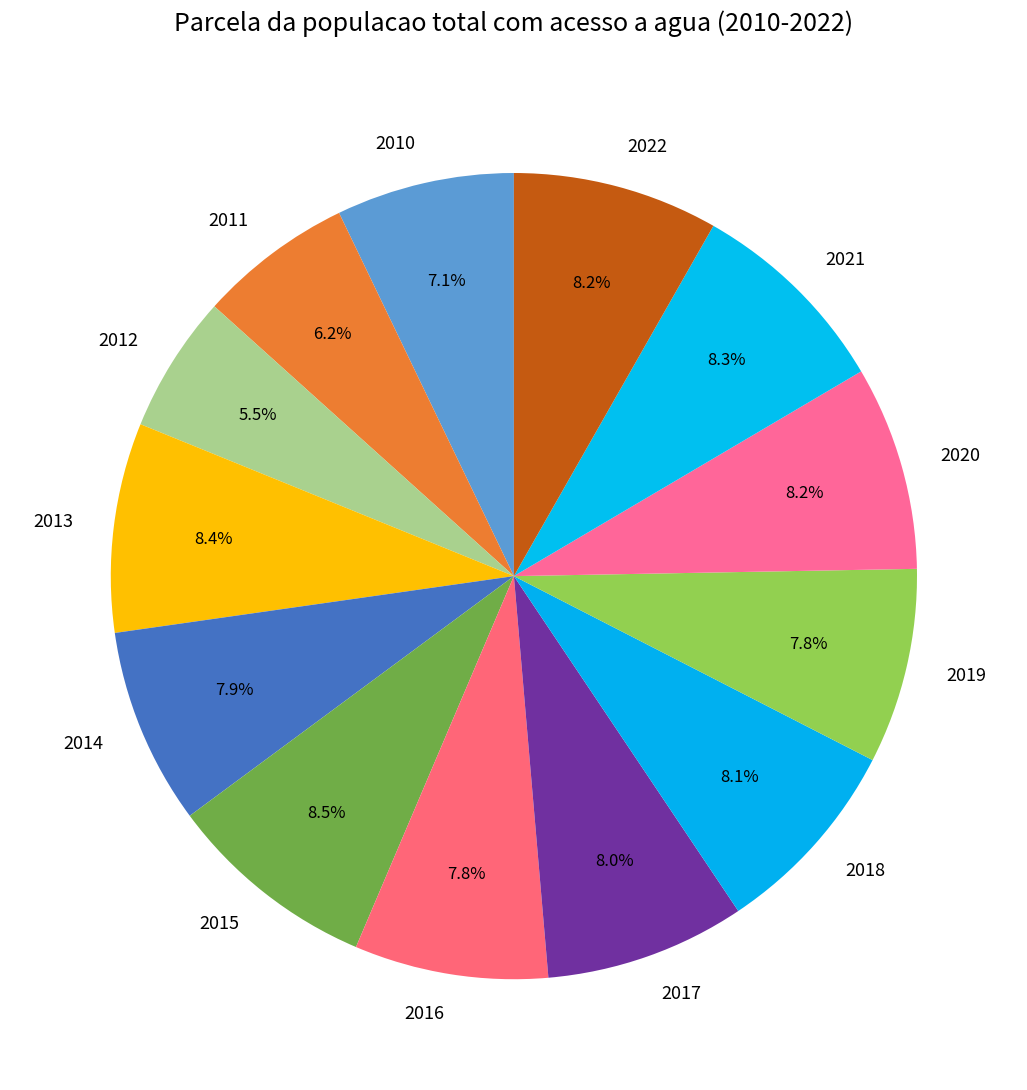

Is there a majority slice in this chart?

No